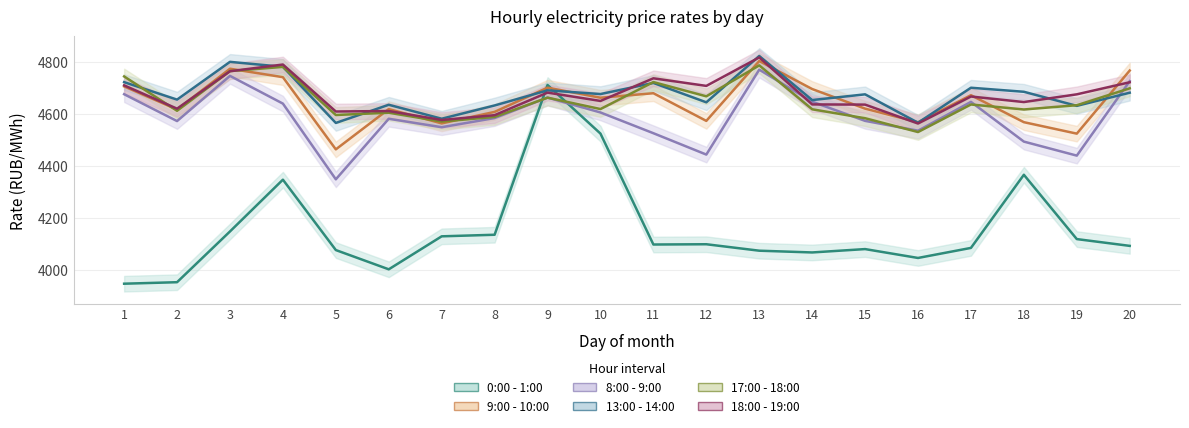

Reading left to right, list all the values displayed in this chart.

0:00 - 1:00: 3946.7	3952.4	4147.6	4346.7	4076.0	4002.0	4128.9	4134.9	4710.8	4523.9	4097.4	4098.4	4073.6	4066.9	4079.8	4045.7	4084.3	4365.6	4118.2	4092.2
9:00 - 10:00: 4705.4	4616.4	4773.4	4740.9	4463.2	4618.2	4563.1	4607.4	4700.5	4661.9	4679.2	4572.8	4803.0	4695.3	4619.9	4567.6	4671.6	4567.8	4523.8	4766.4
8:00 - 9:00: 4675.4	4572.1	4745.9	4639.2	4348.1	4581.0	4548.5	4583.6	4662.4	4605.2	4525.4	4443.2	4769.8	4646.6	4572.9	4535.0	4645.9	4493.1	4439.2	4725.5
13:00 - 14:00: 4721.8	4654.6	4799.8	4780.8	4564.9	4634.8	4581.1	4632.1	4690.3	4675.9	4718.7	4644.2	4822.4	4652.9	4674.9	4565.7	4700.3	4684.7	4630.6	4681.2
17:00 - 18:00: 4743.7	4611.6	4764.3	4780.4	4595.4	4604.2	4570.3	4588.0	4662.1	4618.3	4722.1	4667.2	4786.2	4617.4	4583.1	4529.9	4635.9	4616.7	4633.1	4698.0
18:00 - 19:00: 4709.4	4619.7	4763.7	4789.6	4608.8	4610.8	4576.2	4594.8	4681.5	4649.5	4736.5	4707.4	4816.8	4636.1	4635.4	4562.6	4666.5	4645.2	4674.9	4721.3